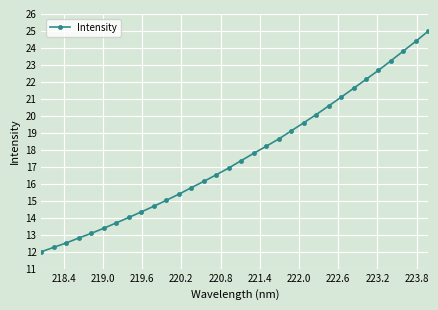

What is the sum of all values?

564.0